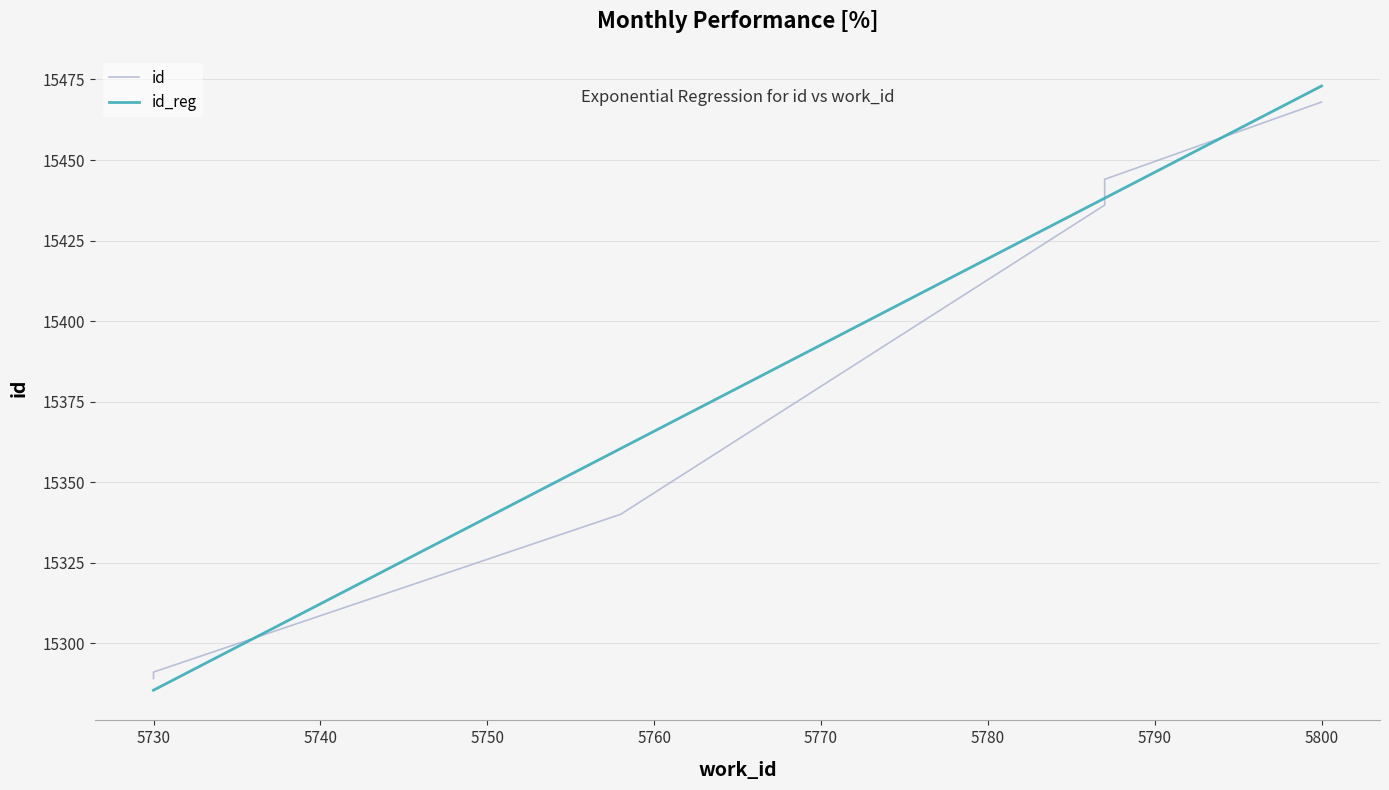

True or false: id has more than 2 interior local peaks.

False